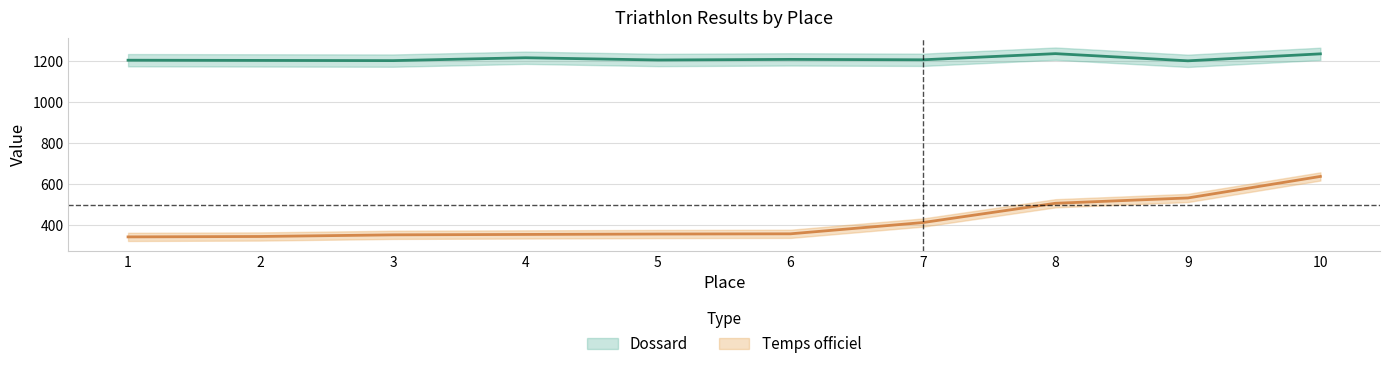

What is the value of the Temps officiel point at the 5th from the left?

356